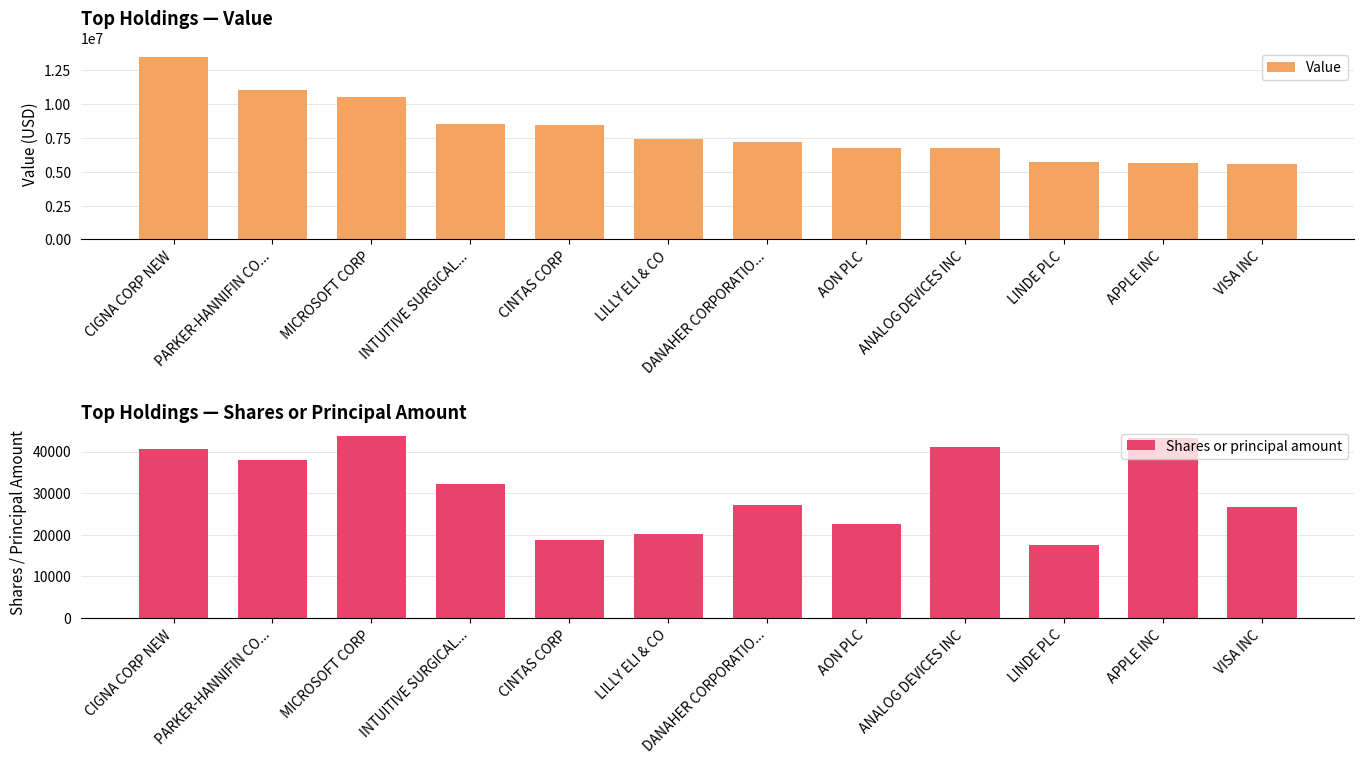

List the series in order of their overall mean, highest first.

Value, Shares or principal amount